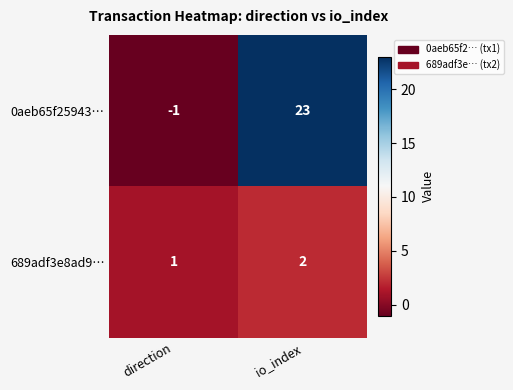

True or false: 689adf3e8ad9… has a value of 1 at io_index.

False